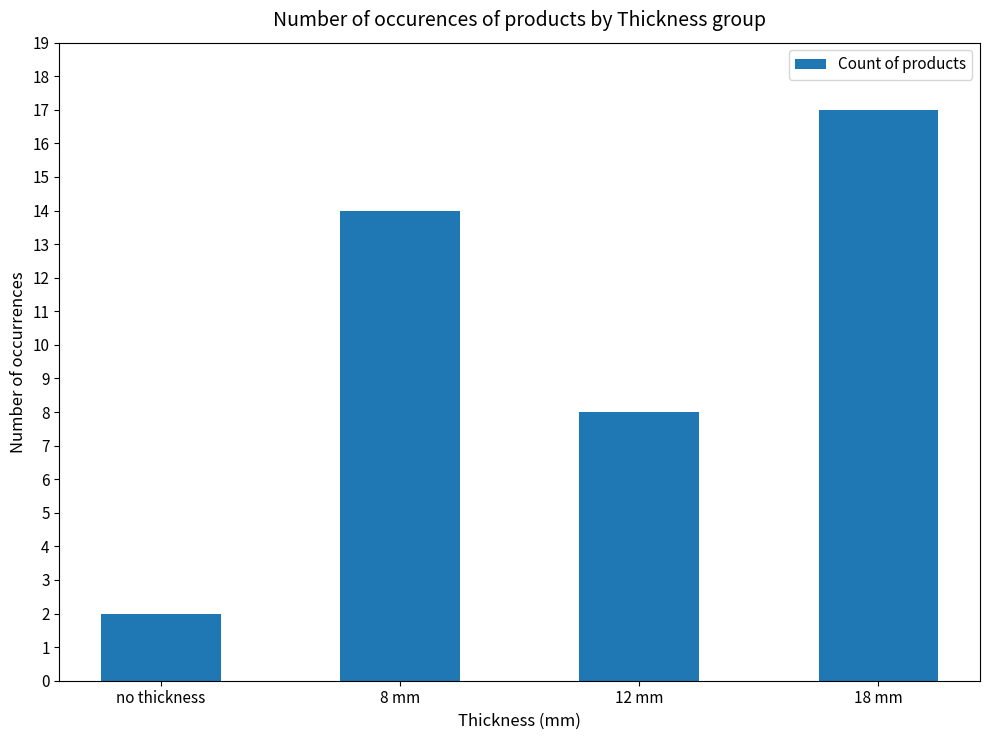

What is the value of the 2nd bar from the left?

14